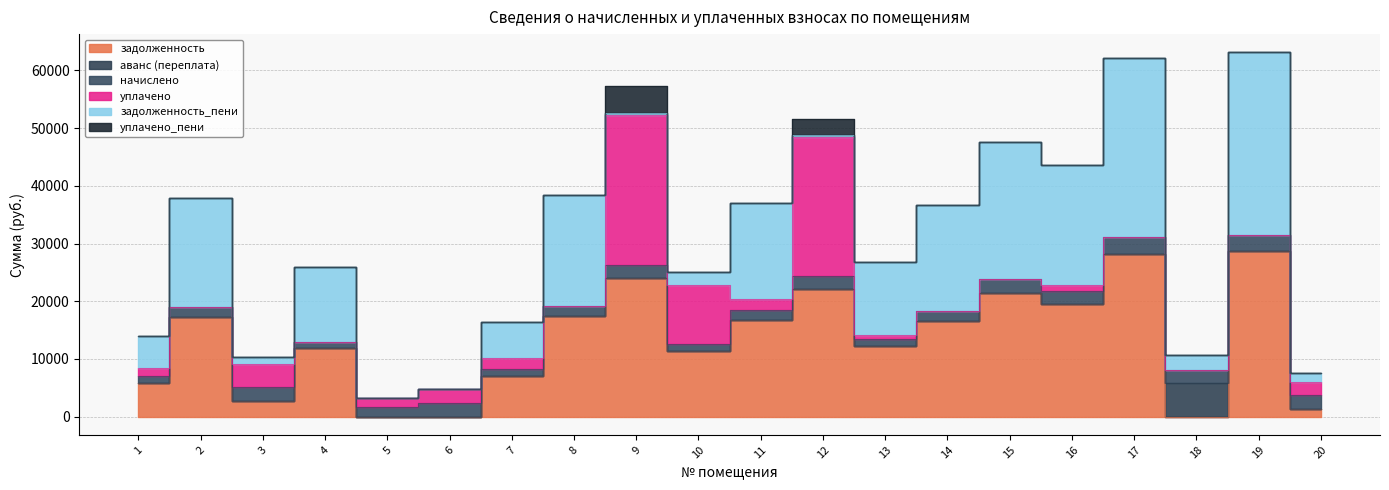

Where do уплачено_пени and задолженность first cross each other?

4 and 5